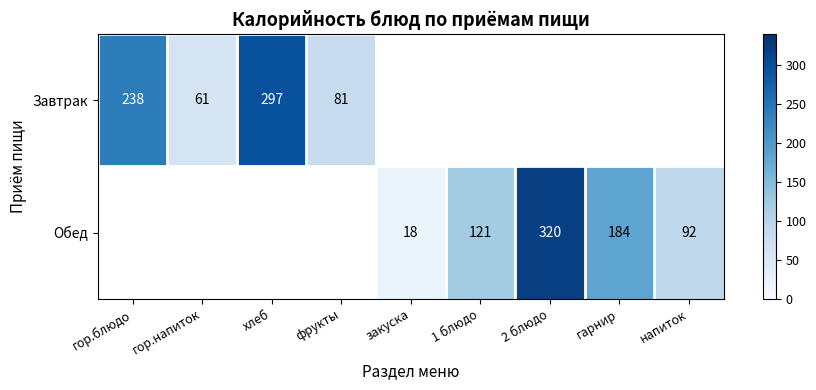

What is the sum of the Обед values at гарнир and 2 блюдо?

504